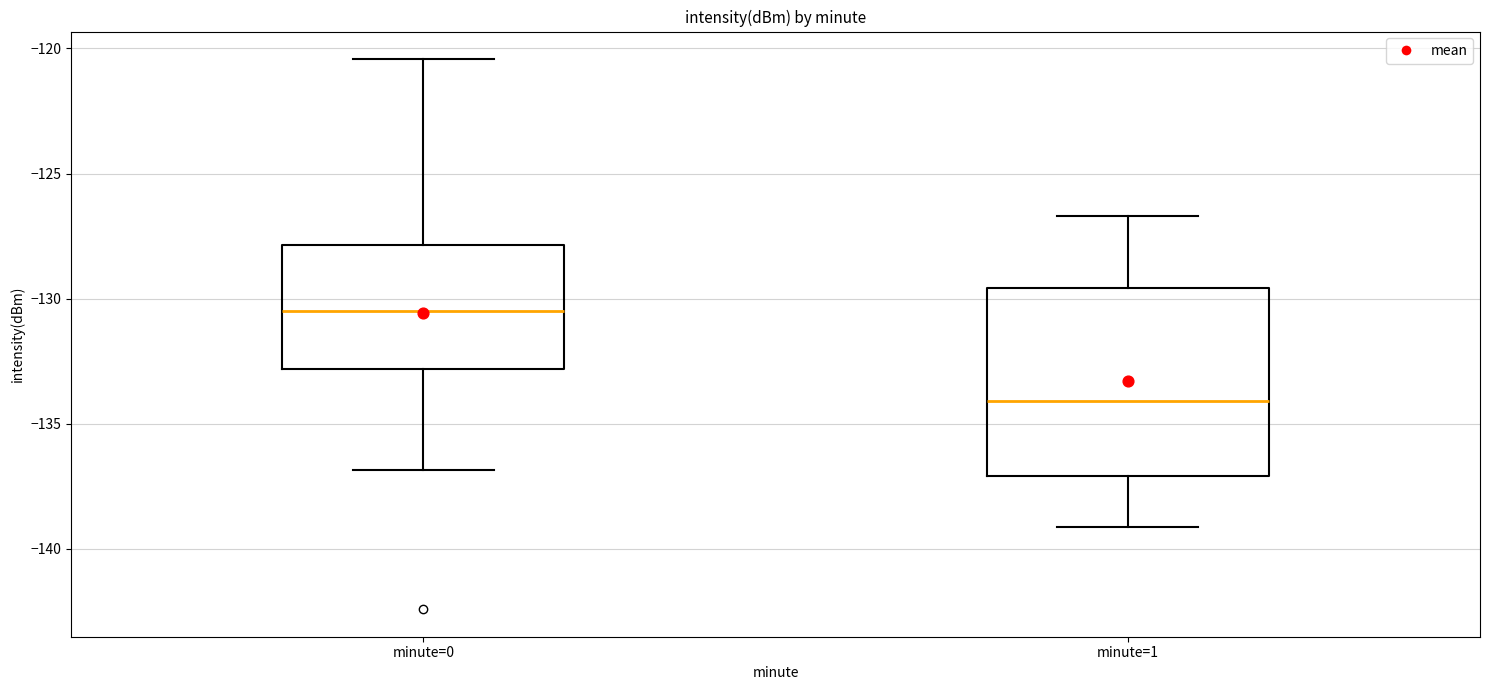

Which box has the lowest median line?

minute=1